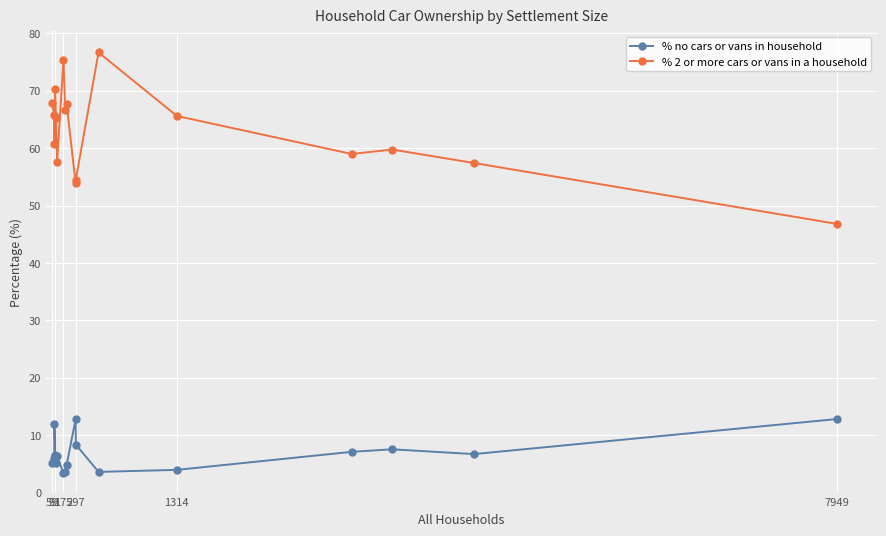

What is the difference between the maximum and minimum values in the % no cars or vans in household series?

9.4